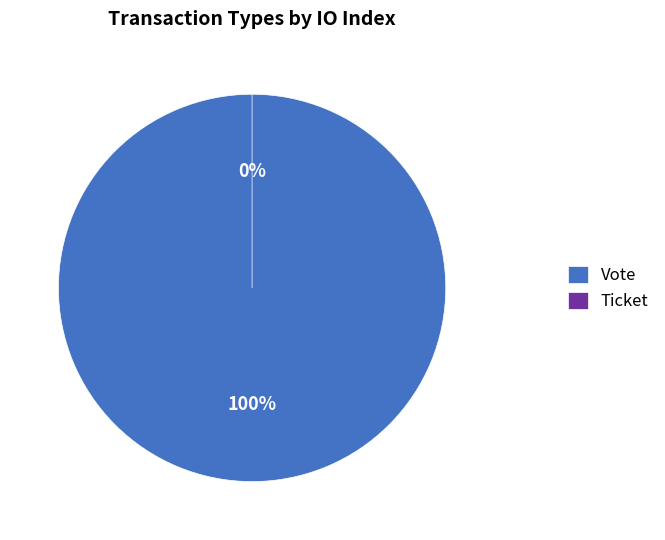

To the nearest percent, what is the difference between the largest and smallest slice percentages?

100%